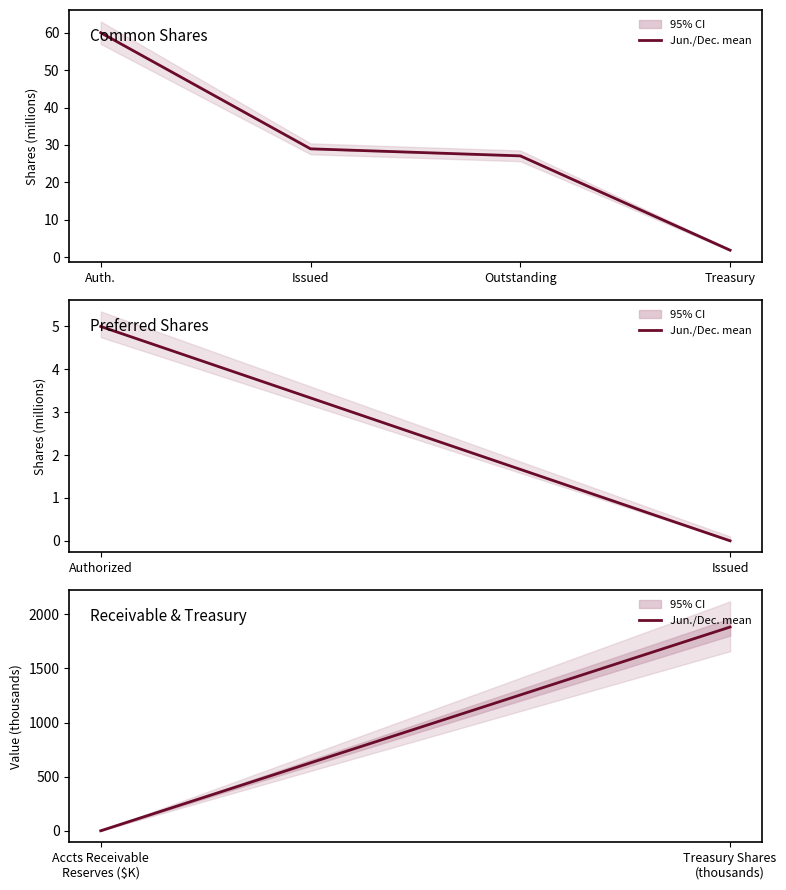

The value at Accts Receivable Reserves ($K) is 0.3. True or false?

False